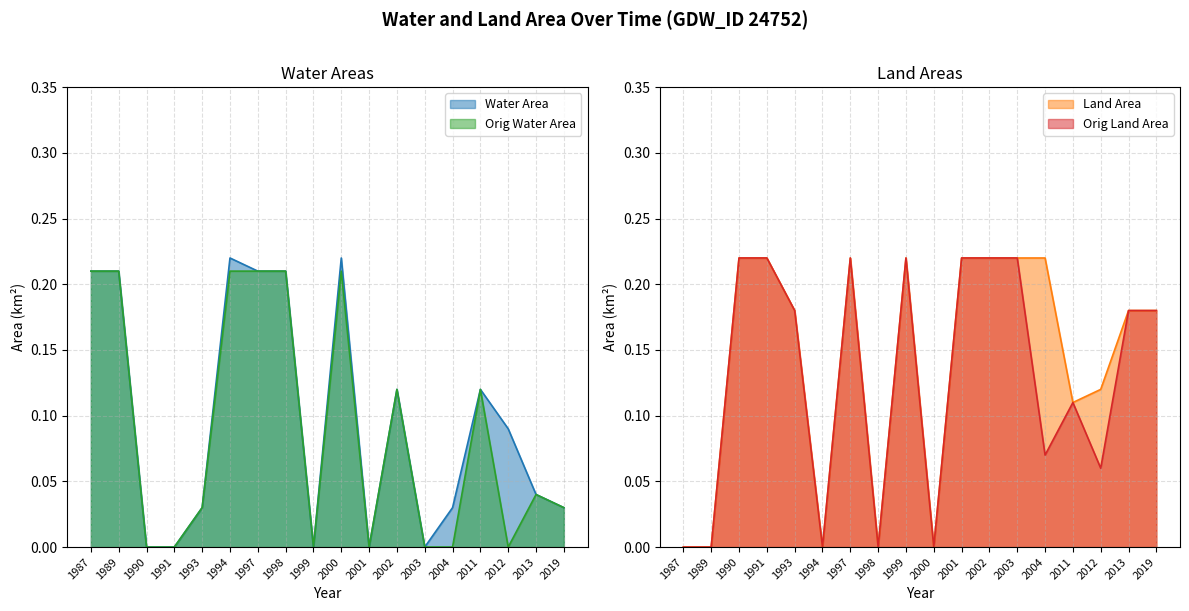

Between 2003 and 2012, which series saw the biggest shift?

origlandArea